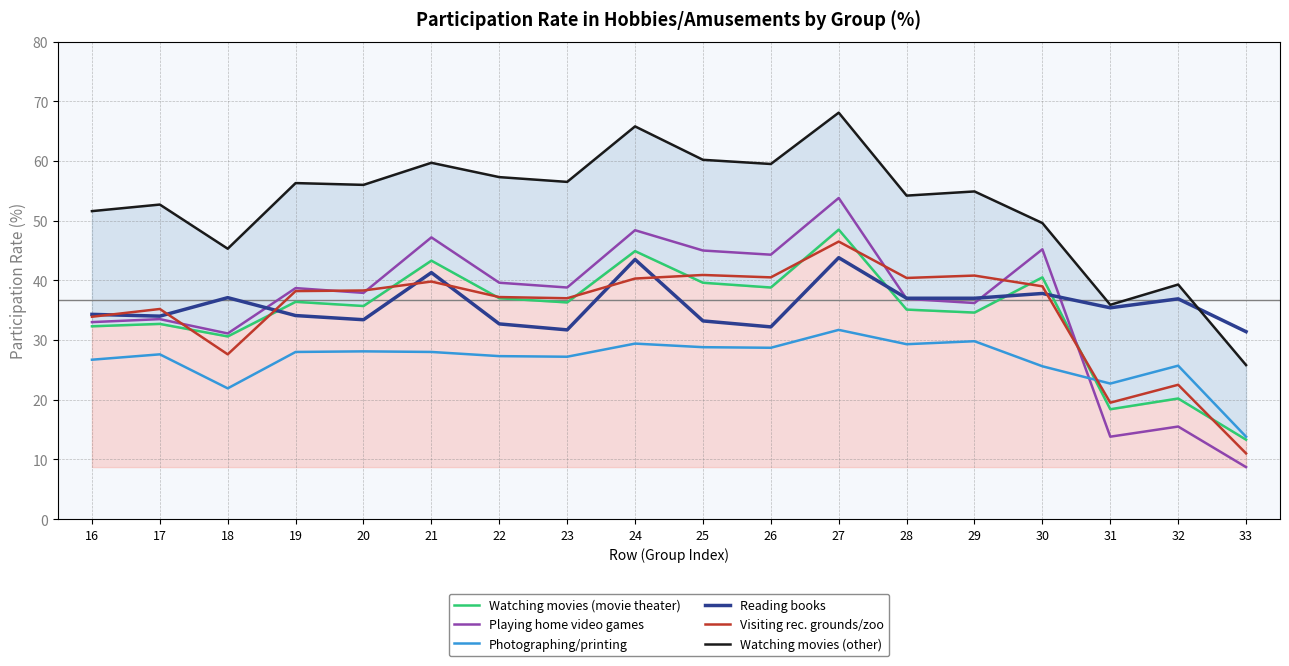

Which series has the largest range (max minus min)?

Playing home video games